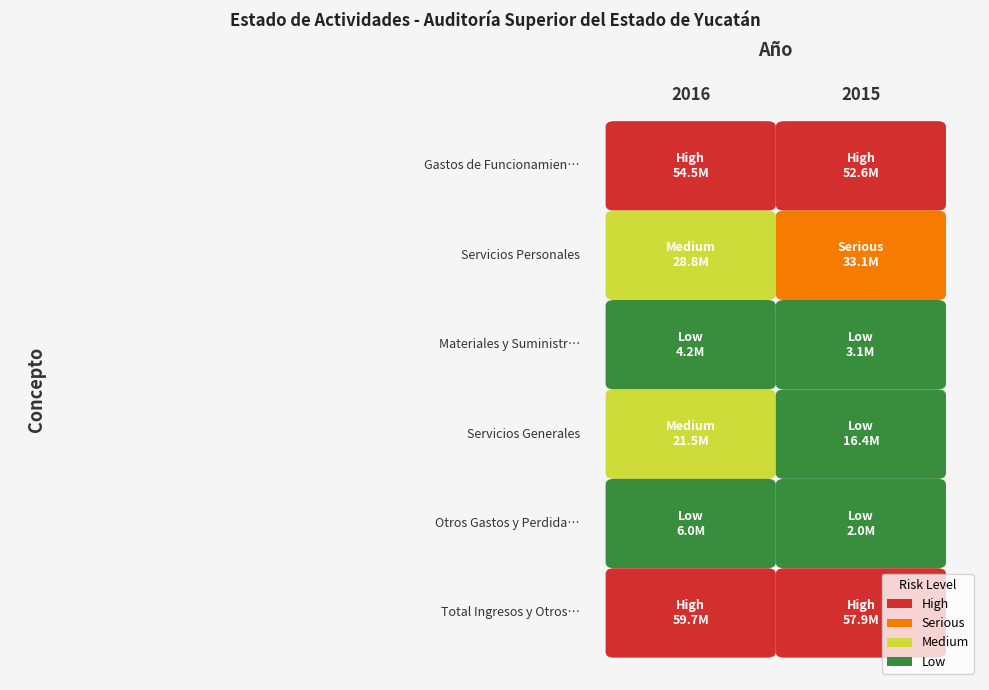

What is the difference between the Otros Gastos y Perdidas values at 0 and 1?

3916897